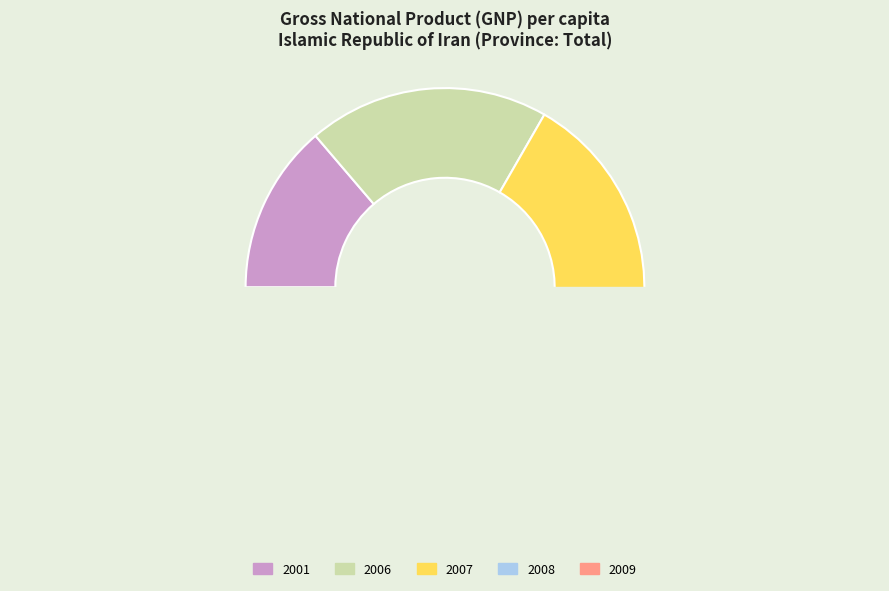

Do 2001 and 2008 together represent more than half of the pie?

No